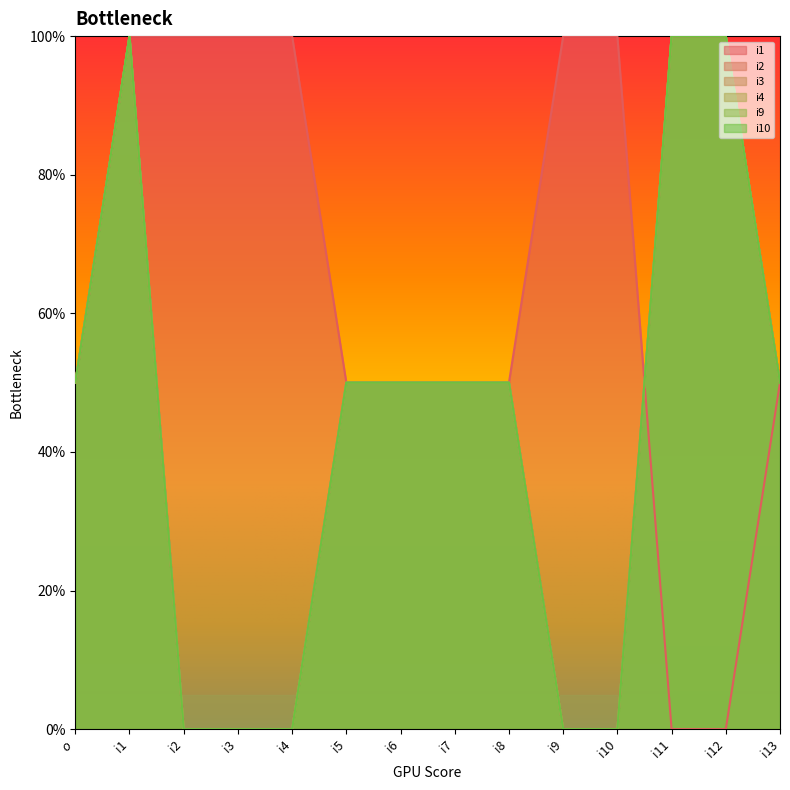

How many series are shown in this chart?

6